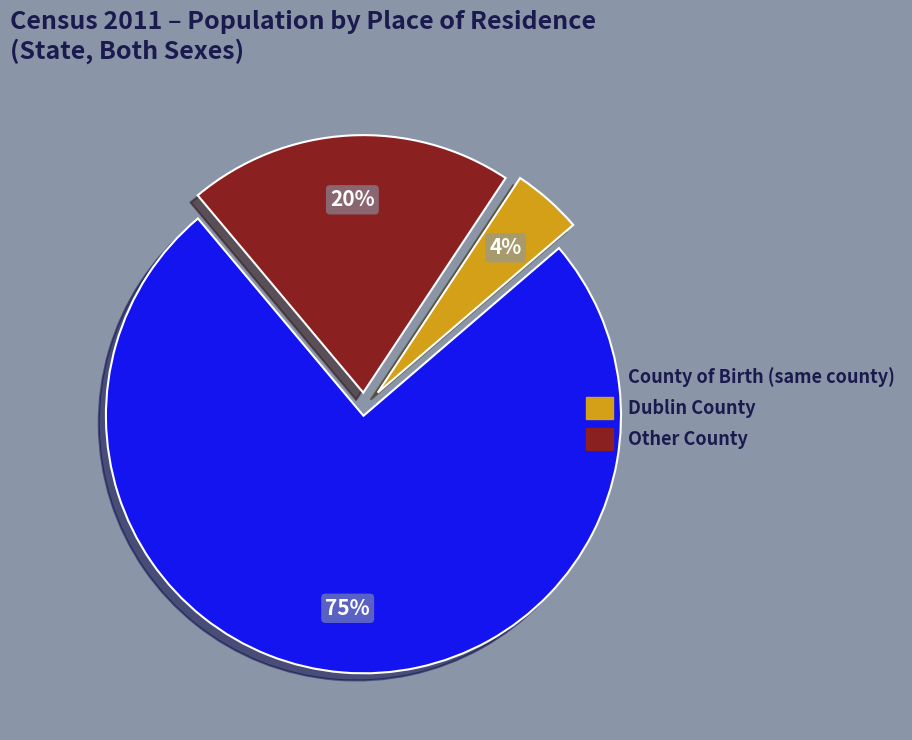

Which slice is the smallest?

Dublin County